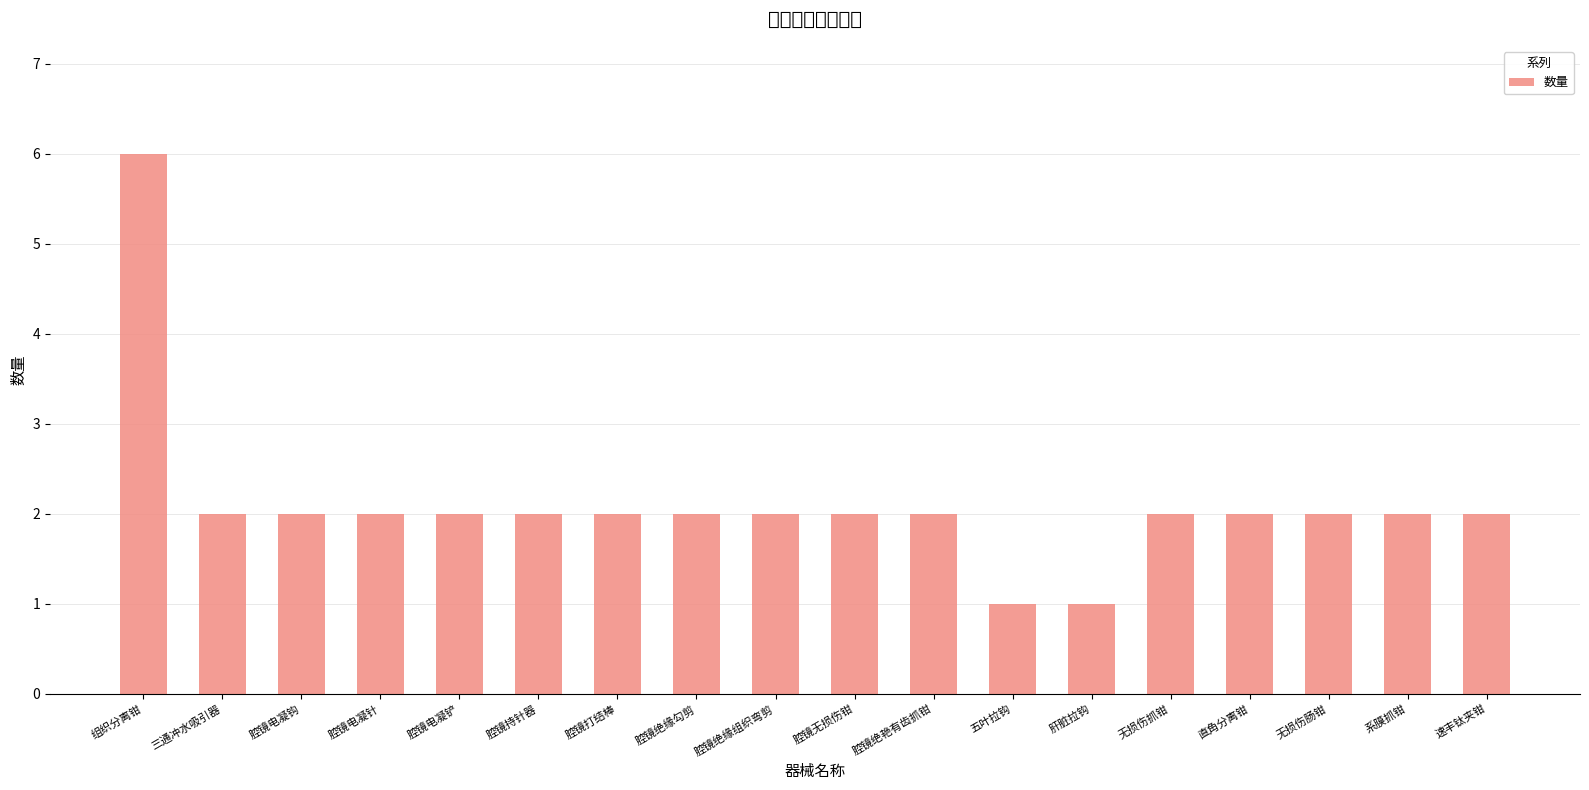

List the labels in order of value, smallest first.

五叶拉钩, 肝脏拉钩, 三通冲水吸引器, 腔镜电凝钩, 腔镜电凝针, 腔镜电凝铲, 腔镜持针器, 腔镜打结棒, 腔镜绝缘勾剪, 腔镜绝缘组织弯剪, 腔镜无损伤钳, 腔镜绝艳有齿抓钳, 无损伤抓钳, 直角分离钳, 无损伤肠钳, 系膜抓钳, 速丰钛夹钳, 组织分离钳